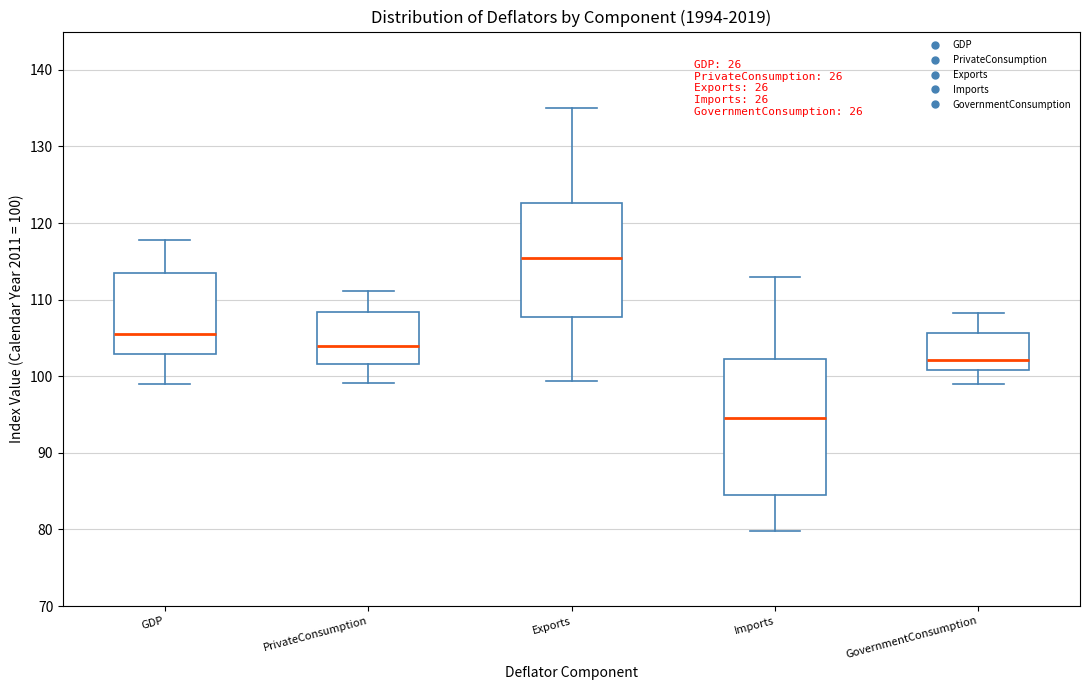

Which box is the tallest, from its lower edge to its upper edge?

Imports